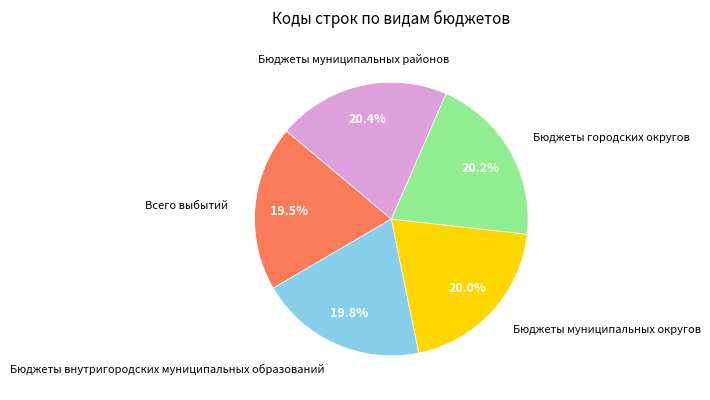

Is there any slice that represents more than half of the pie?

No